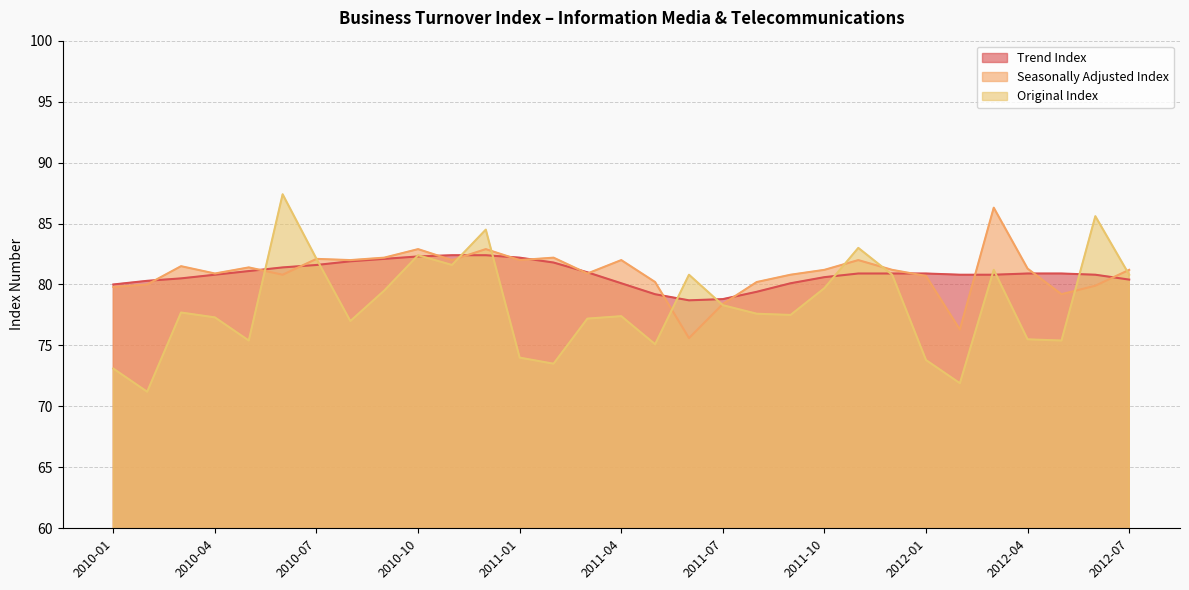

The value of Original Index at 2010-07 is 39.7. True or false?

False